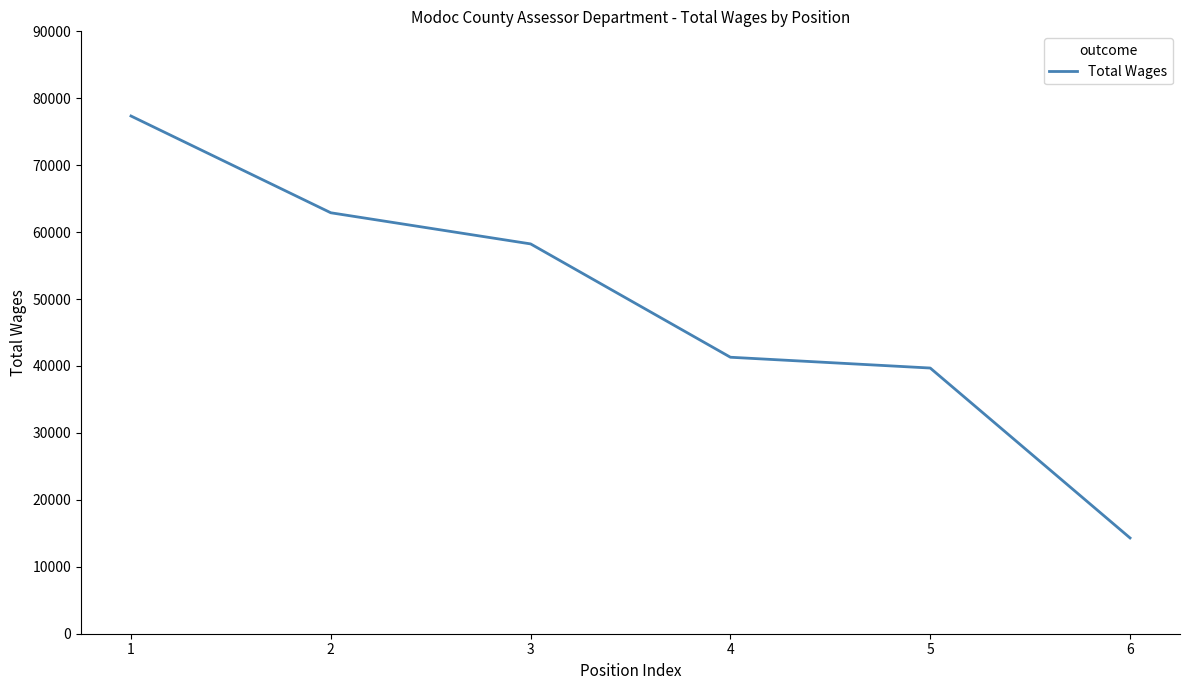

What is the difference between the values at 6 and 1?

63041